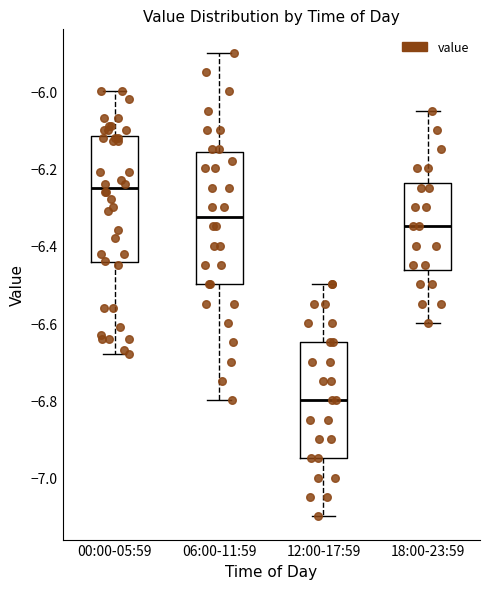

Which box's median line is the highest?

00:00-05:59